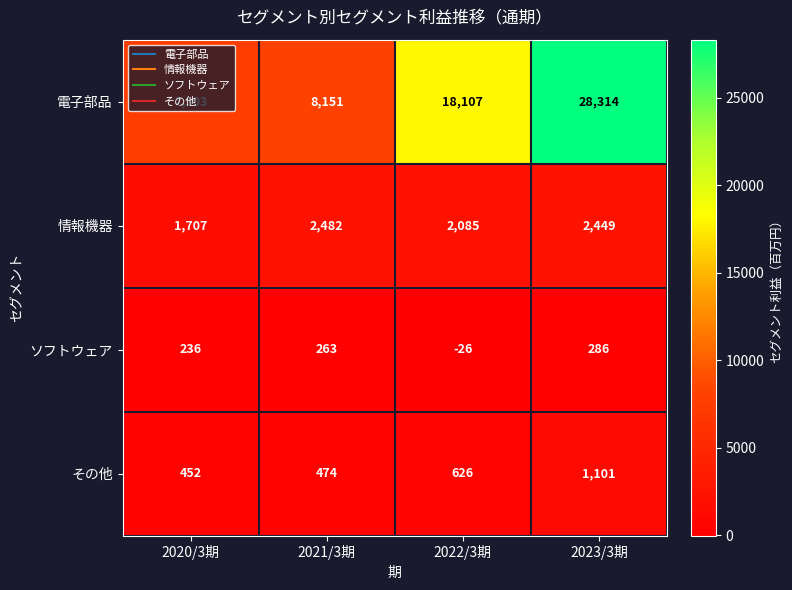

Which series has the largest total across all categories?

電子部品